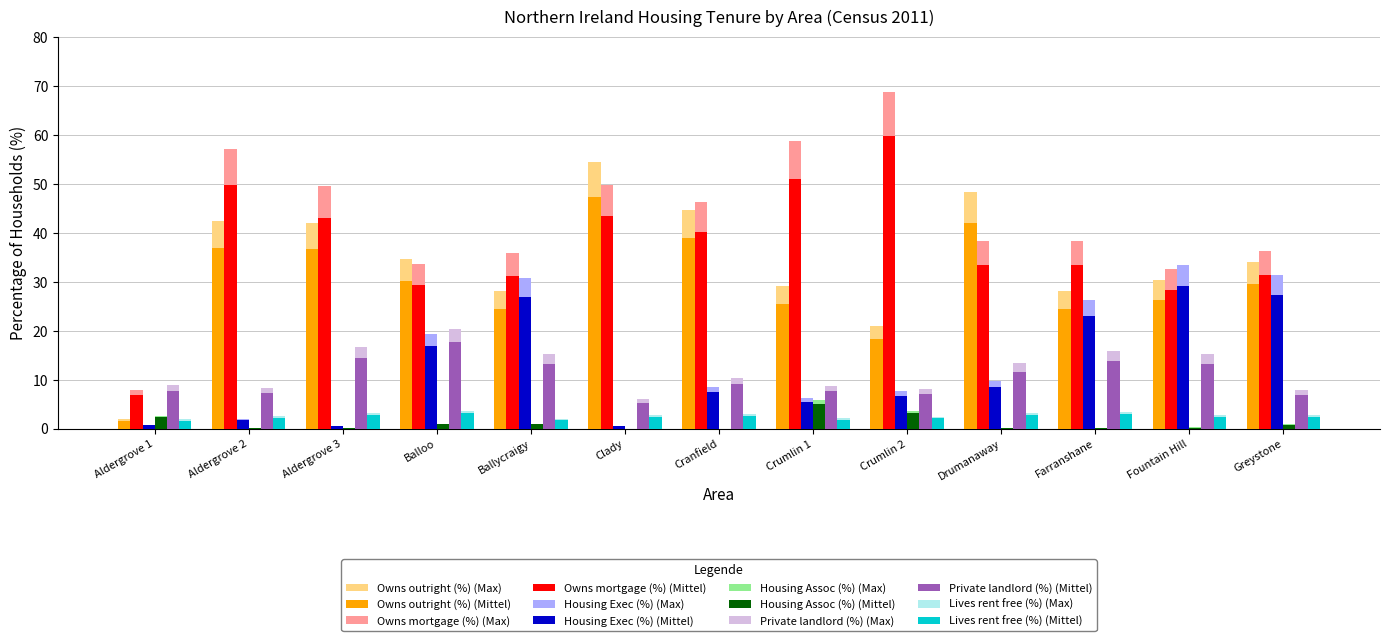

Is the value of Private landlord (%) (Max) at Balloo greater than the value of Owns mortgage (%) (Max) at Crumlin 2?

No